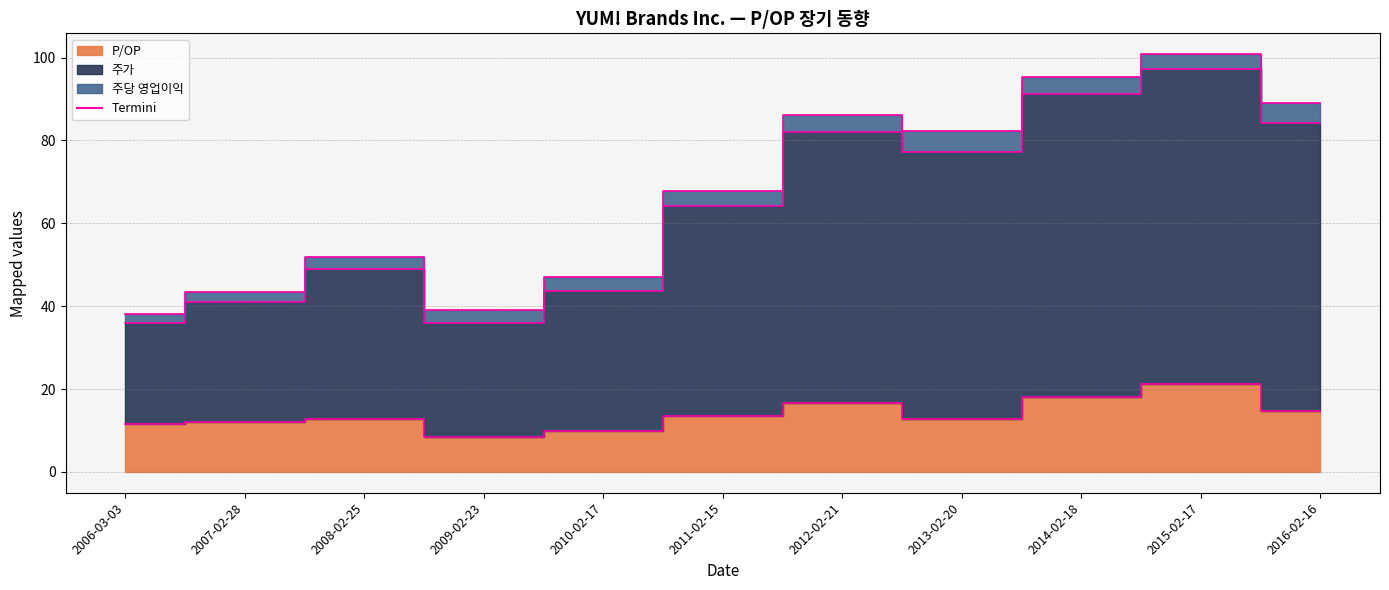

What is the maximum value for P/OP?

21.2